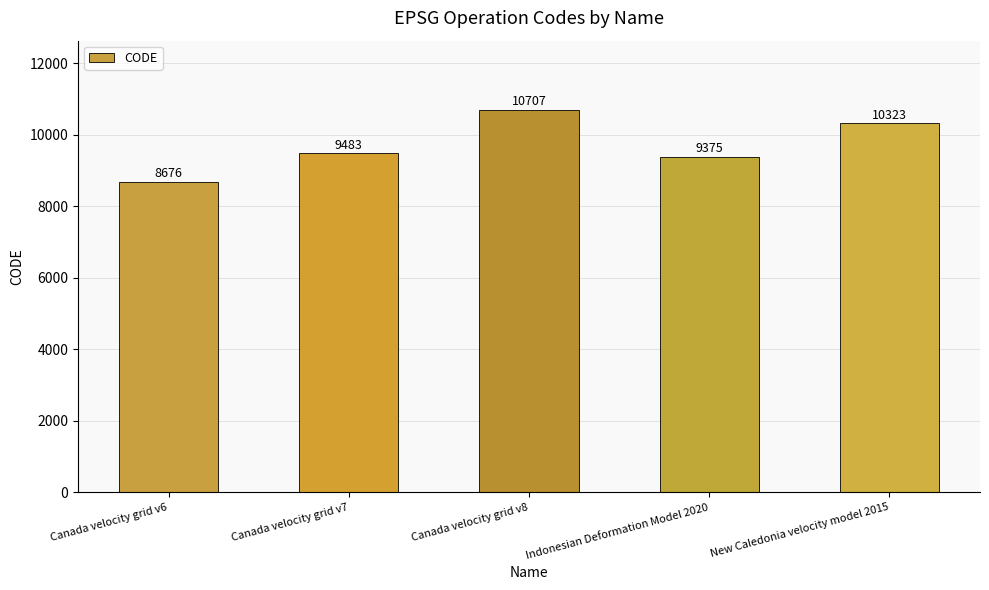

The chart shows a value of 9483 at Canada velocity grid v7. True or false?

True